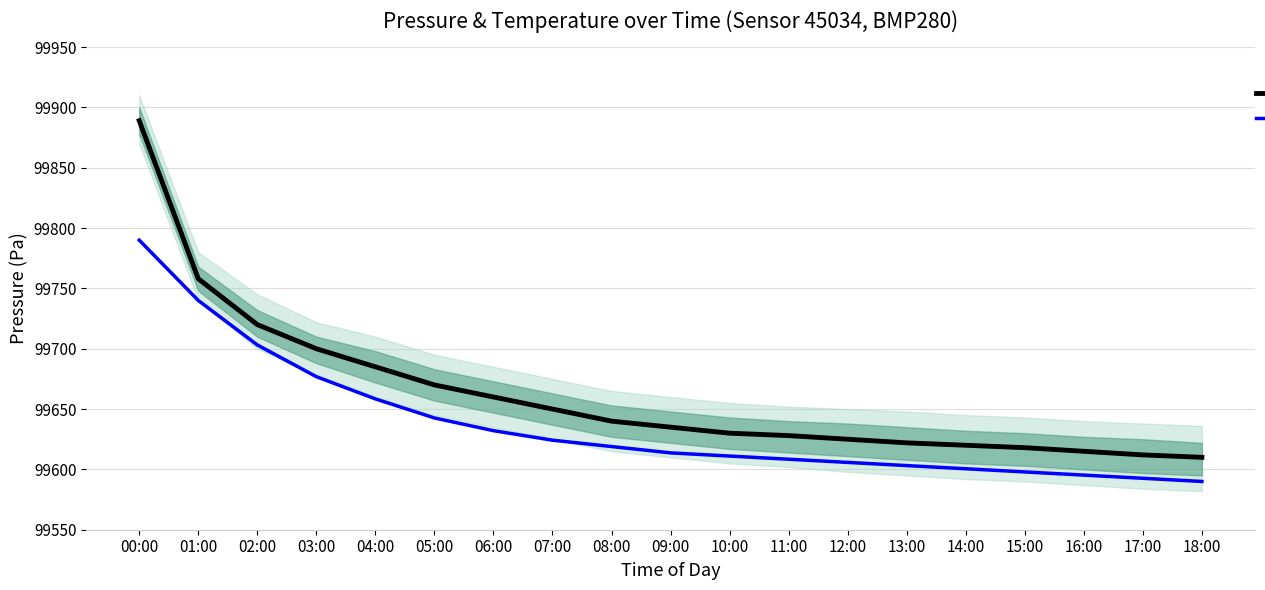

What is the sum of the Temperature (scaled) values at 14:00 and 04:00?

199258.9